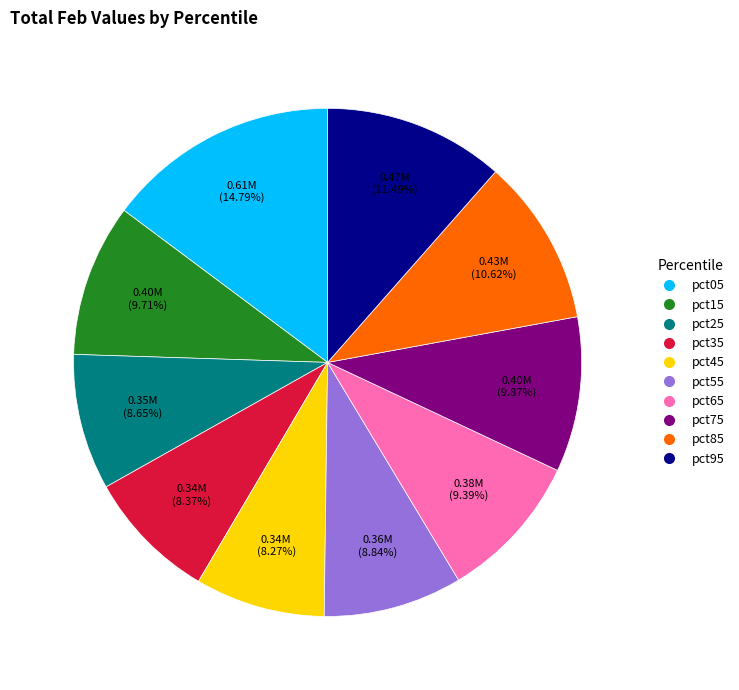

How many slices are in this pie chart?

10